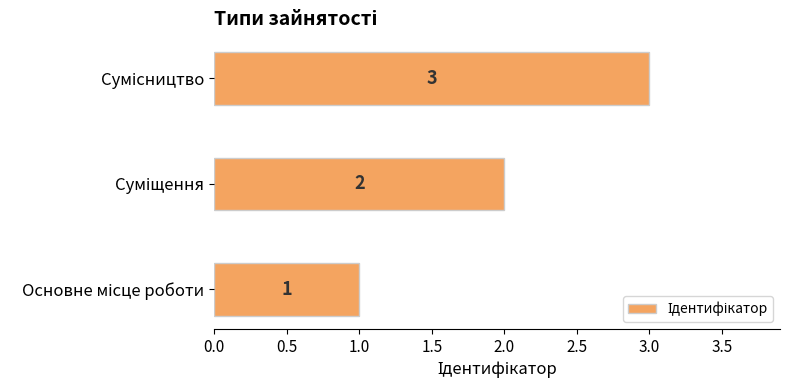

How many values are between 1 and 3?

3